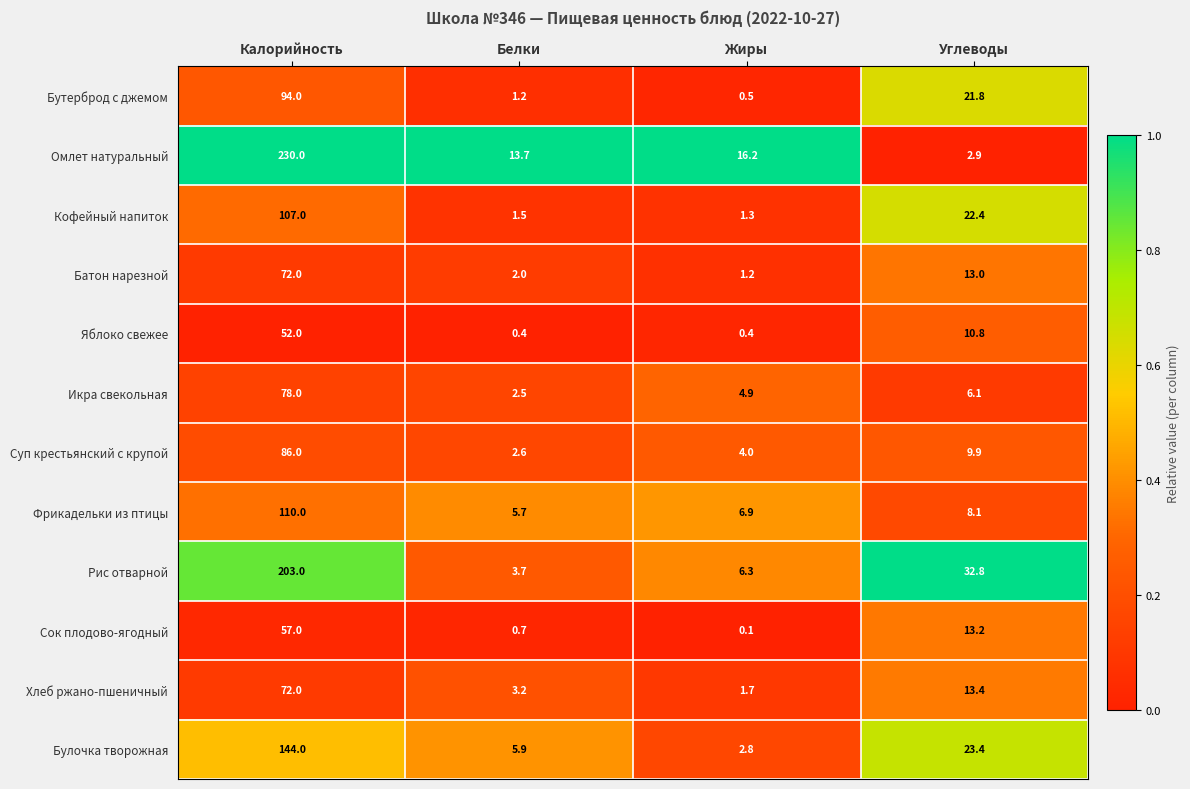

What is the maximum value for Фрикадельки из птицы?

110.0